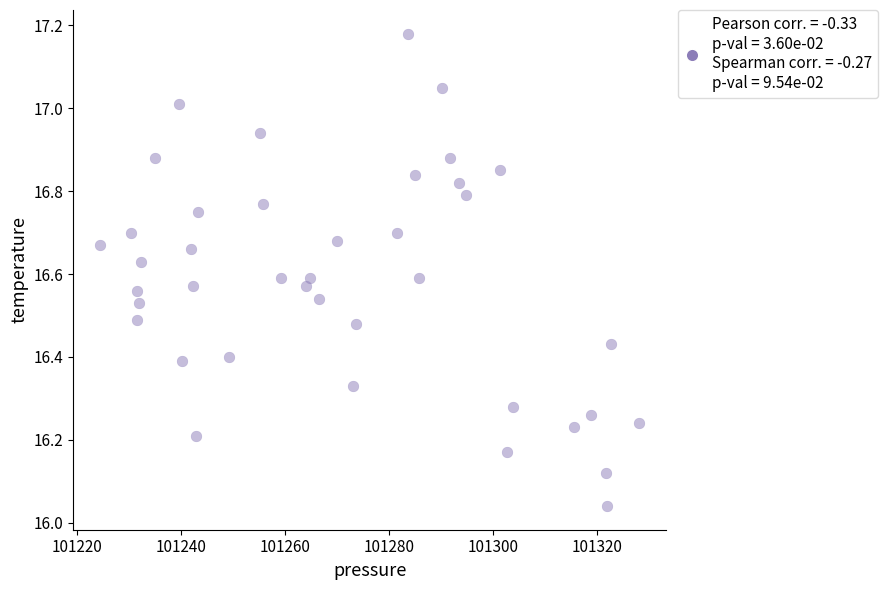

What is the range of Y values (max minus min)?

1.1